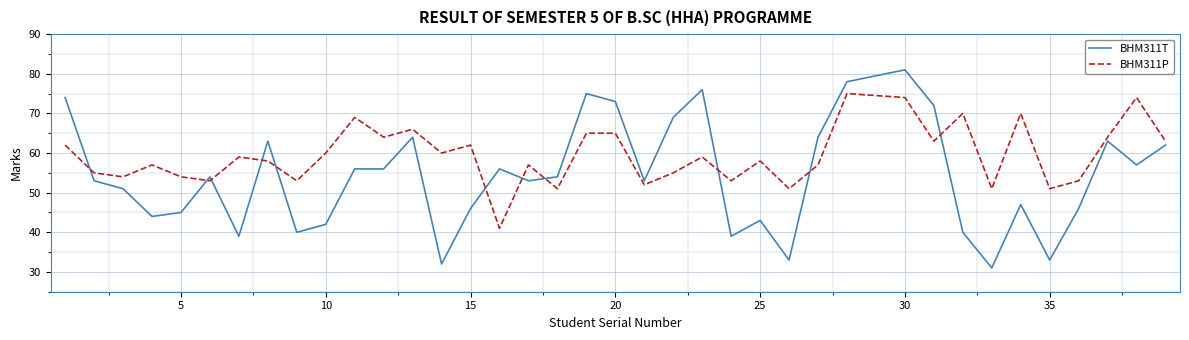

What is the minimum value for BHM311P?

41